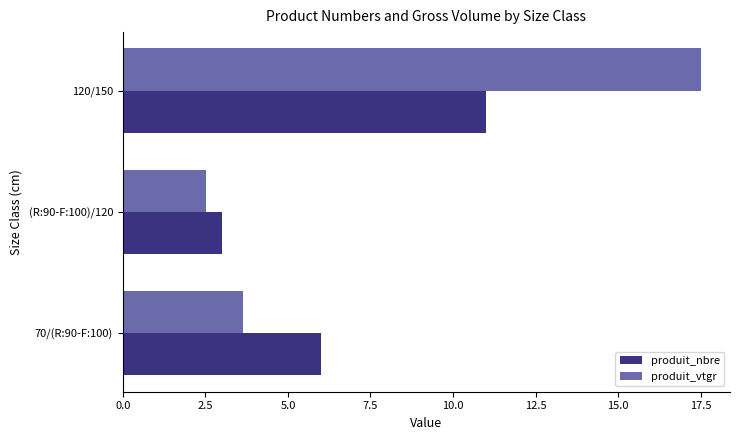

What is the difference between the maximum and minimum values in the produit_nbre series?

8.0